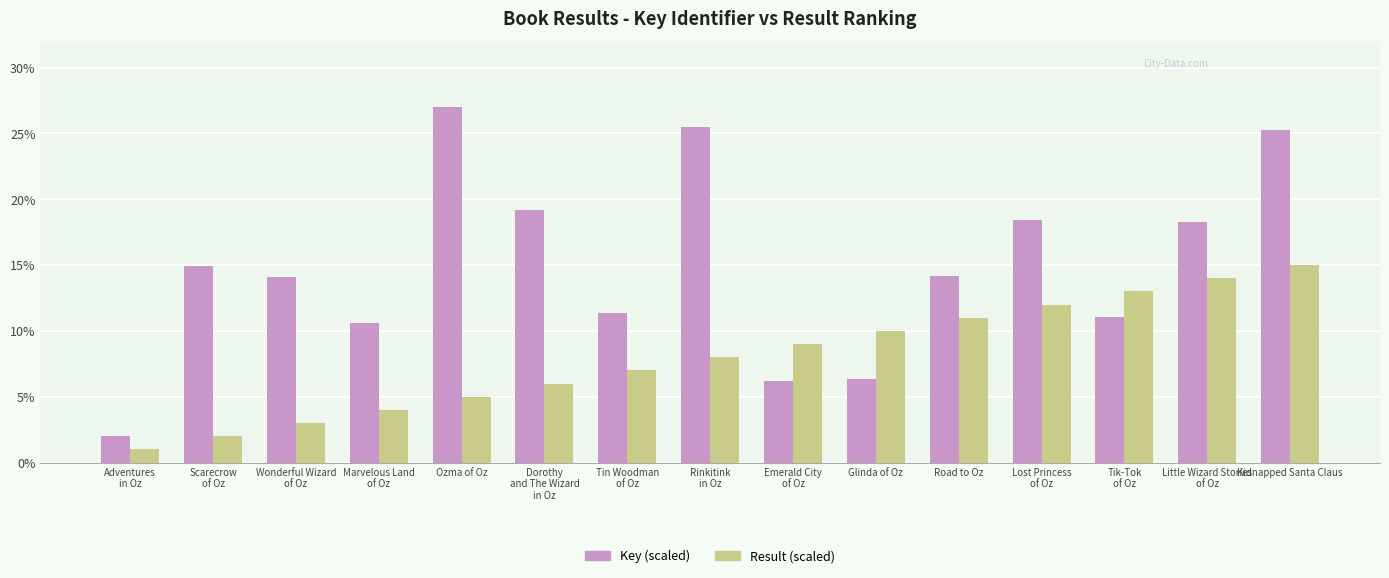

What is the label of the 2nd bar from the right?

Little Wizard Stories
of Oz